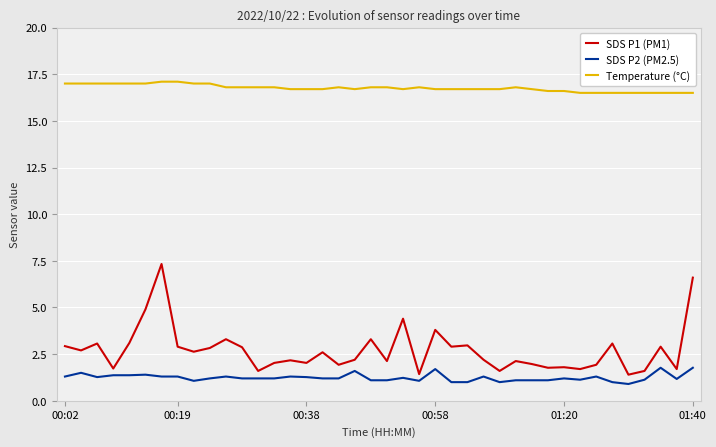

Which series has the largest range (max minus min)?

SDS P1 (PM1)